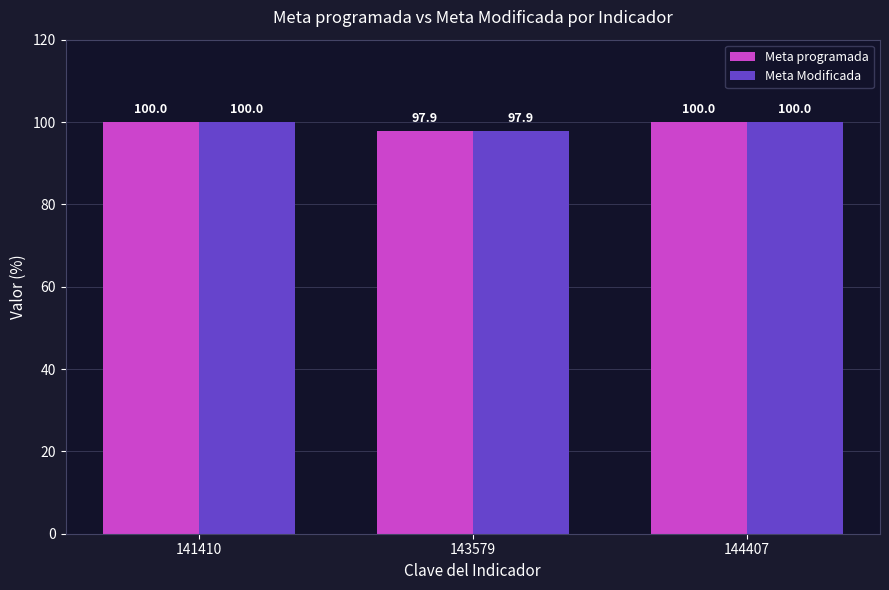

How many values in the Meta programada series are below 100?

1